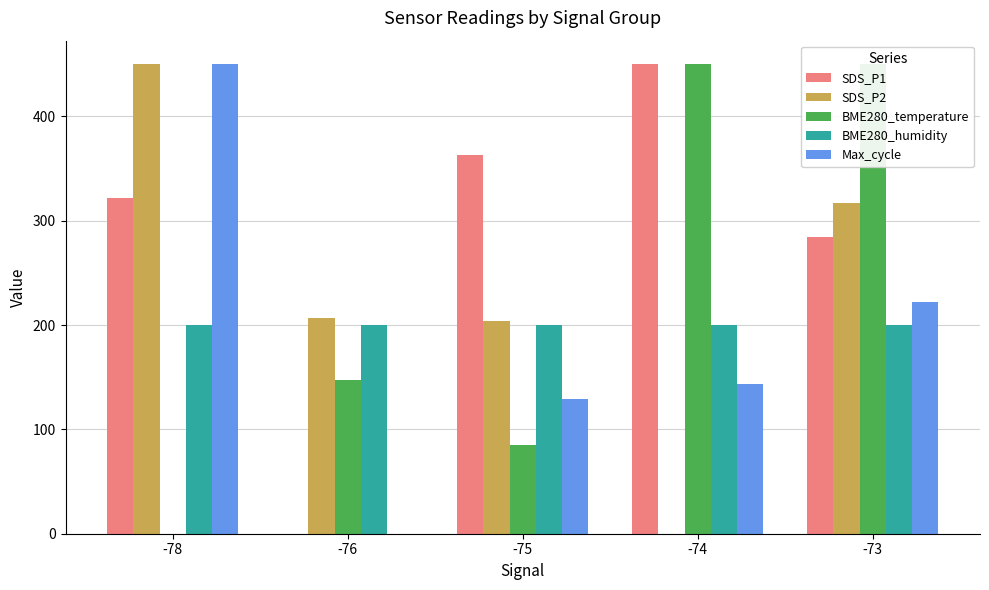

Which series changed the most between -78 and -73?

BME280_temperature